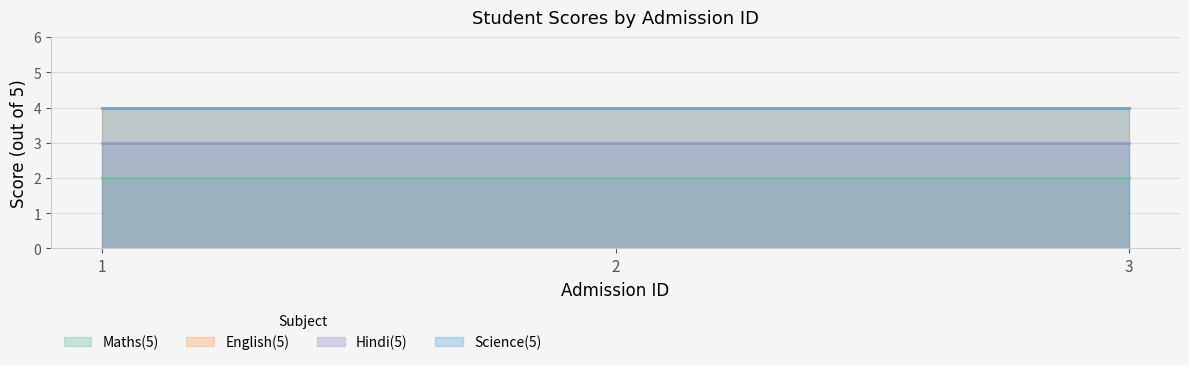

What is the difference between the highest and lowest values at 1?

2